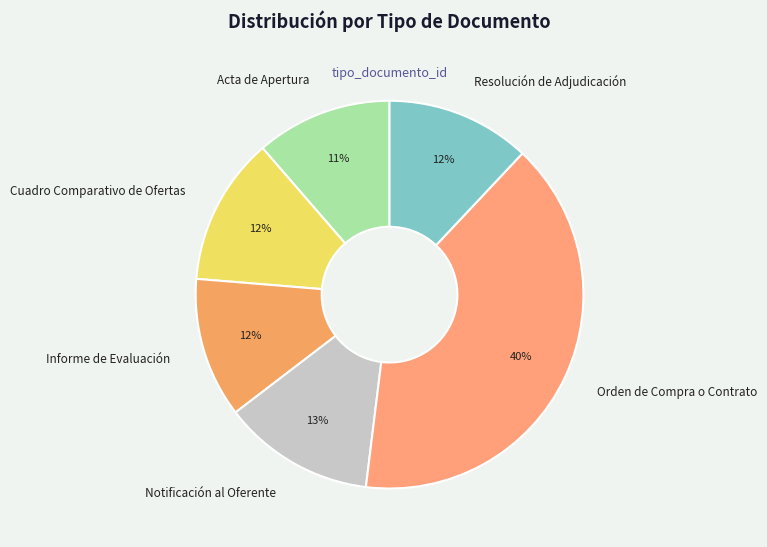

Is the sum of Cuadro Comparativo de Ofertas and Orden de Compra o Contrato greater than half?

Yes